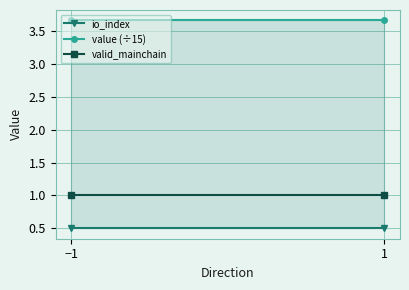

The value (÷15) series shows 0.9 at −1. True or false?

False